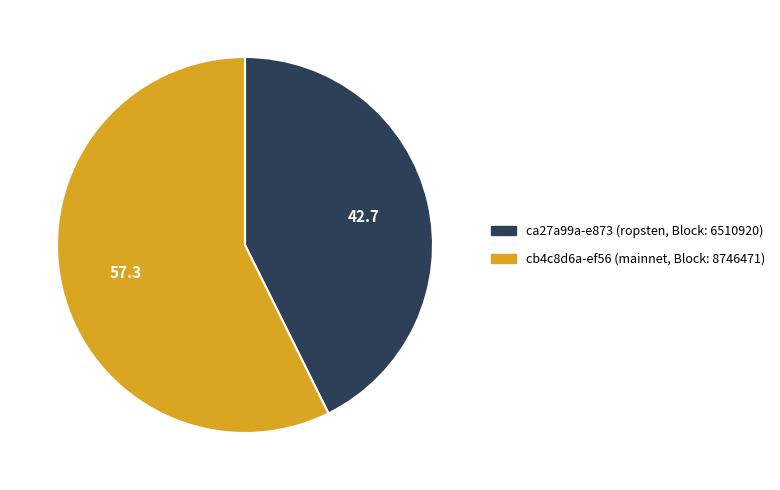

Which category accounts for the majority?

cb4c8d6a-ef56 (mainnet, Block: 8746471)